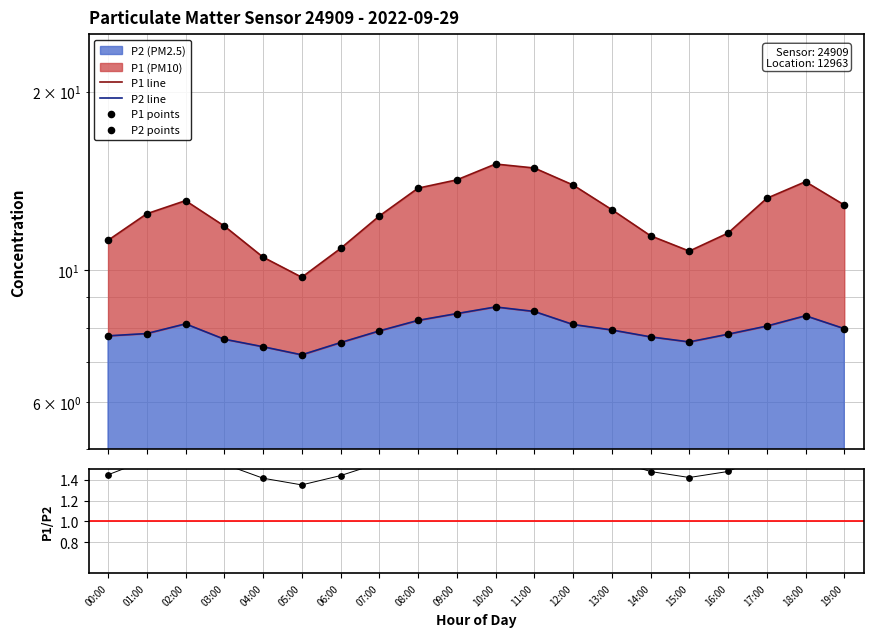

At which category is the sum across all series the highest?

10:00